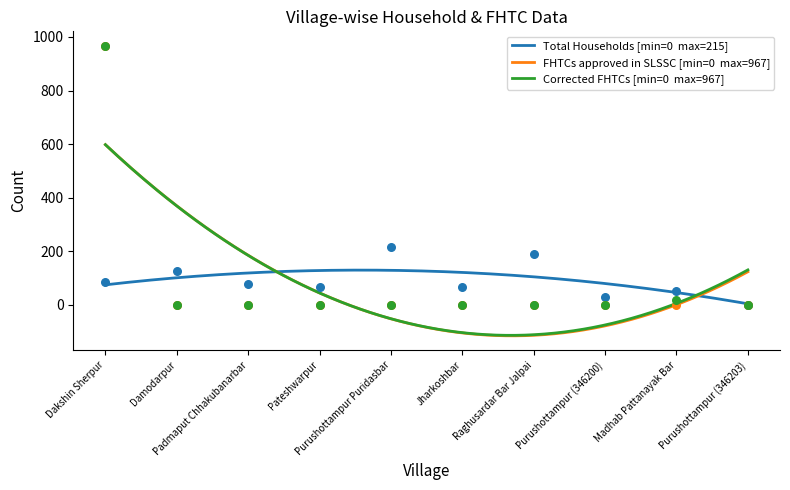

Is the value of Total Households at Purushottampur (346200) greater than the value of Corrected FHTCs at Damodarpur?

Yes